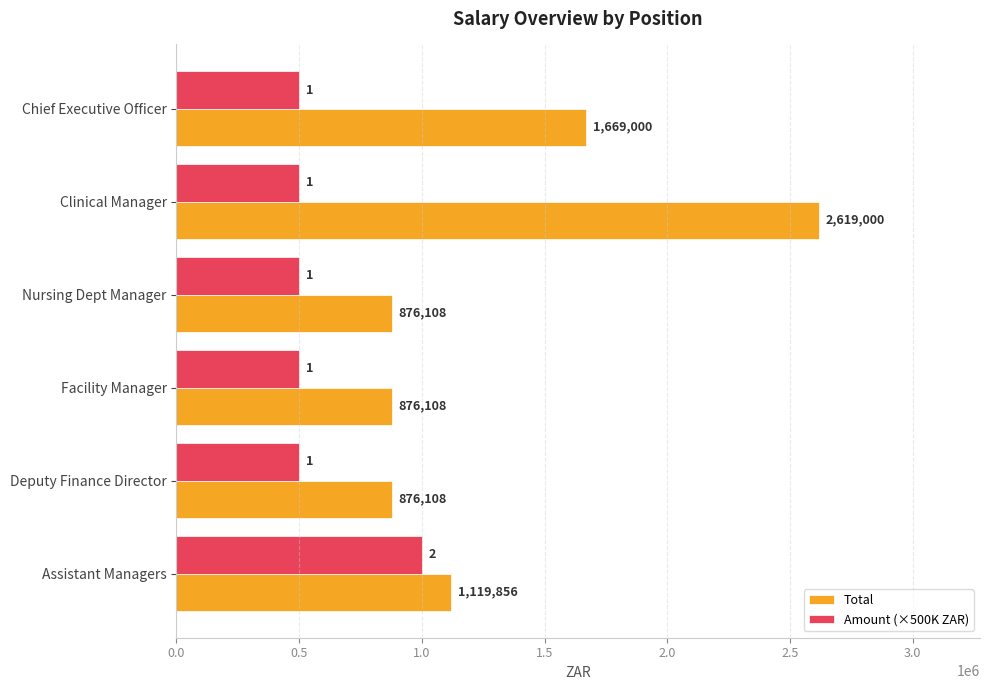

Is it true that Total equals 876108 at Nursing Dept Manager?

True